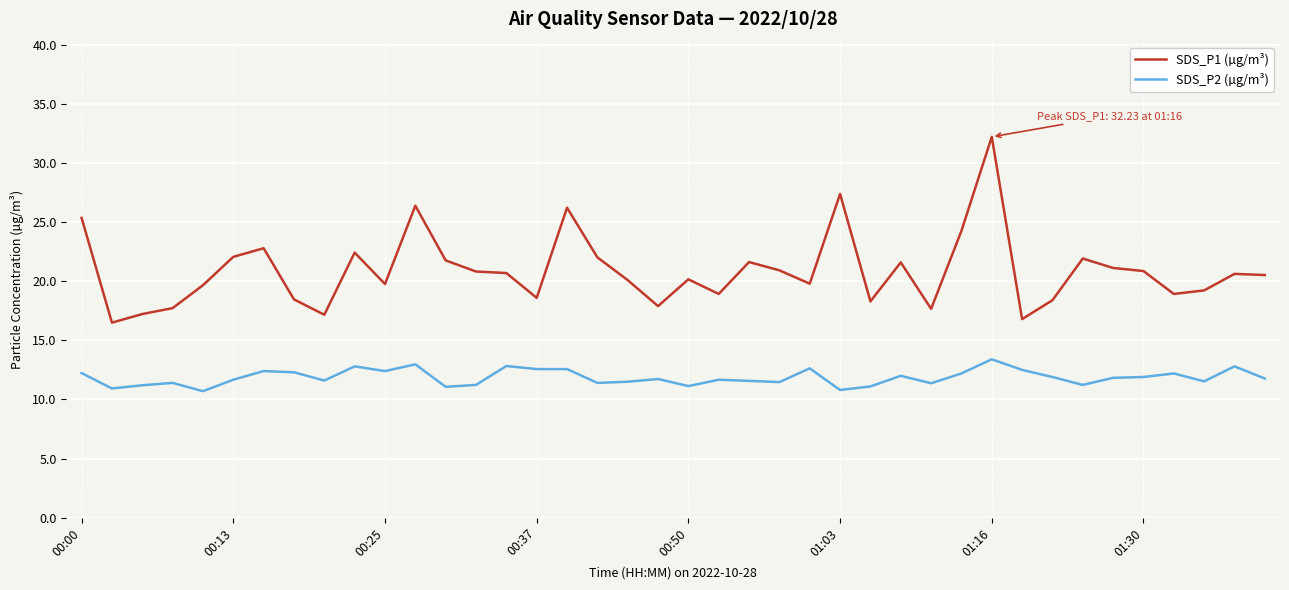

True or false: SDS_P2 (µg/m³) and SDS_P1 (µg/m³) intersect in this chart.

False